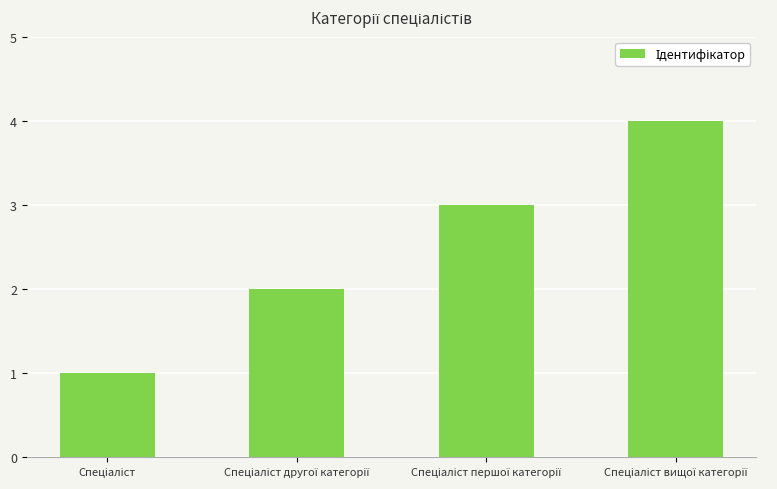

Count the number of data series in this chart.

1